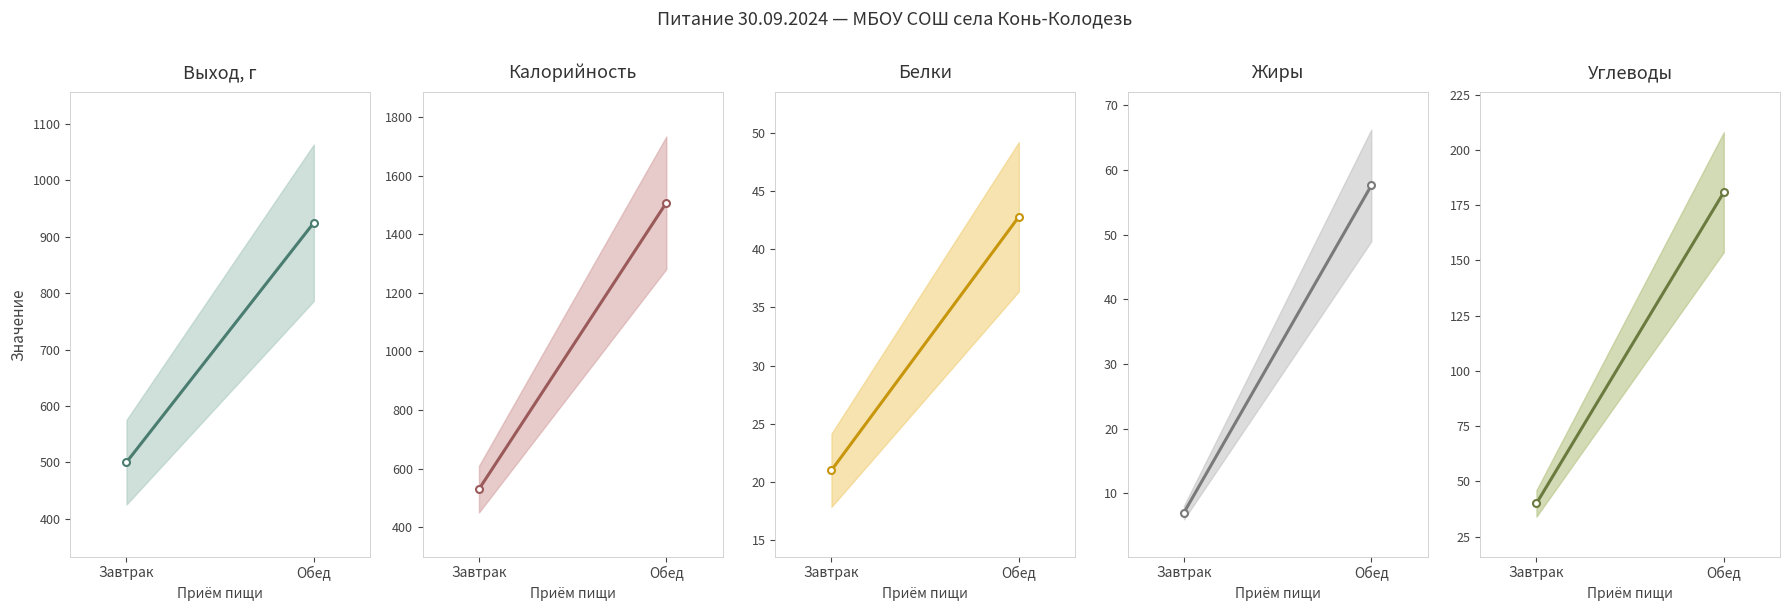

At Обед, list the series in order from largest to smallest.

Калорийность, Выход, г, Углеводы, Жиры, Белки